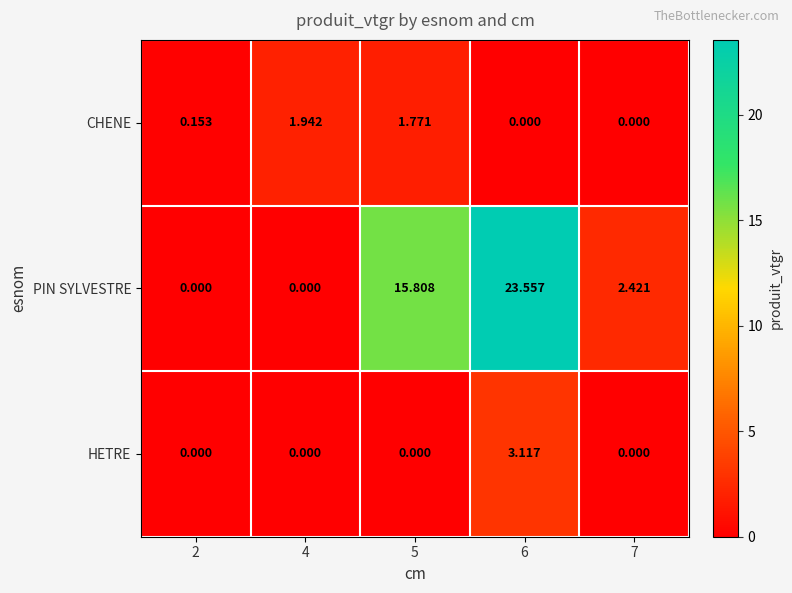

List the series in order of their peak value, highest first.

PIN SYLVESTRE, HETRE, CHENE